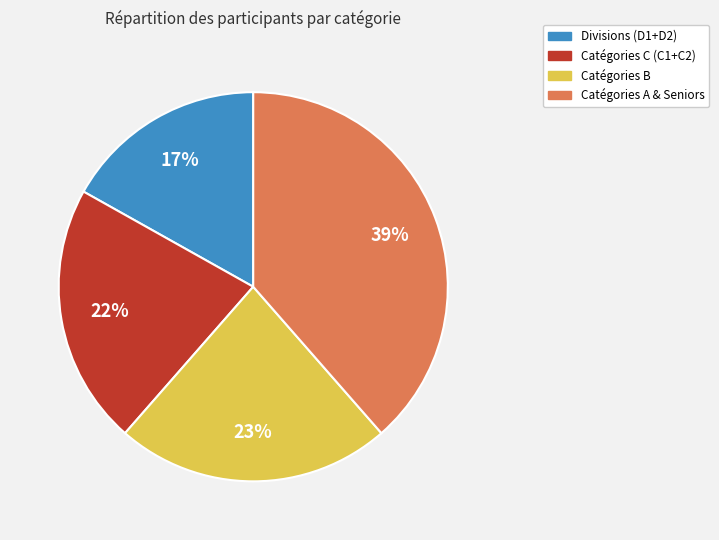

Between Catégories B and Catégories A & Seniors, which is larger?

Catégories A & Seniors